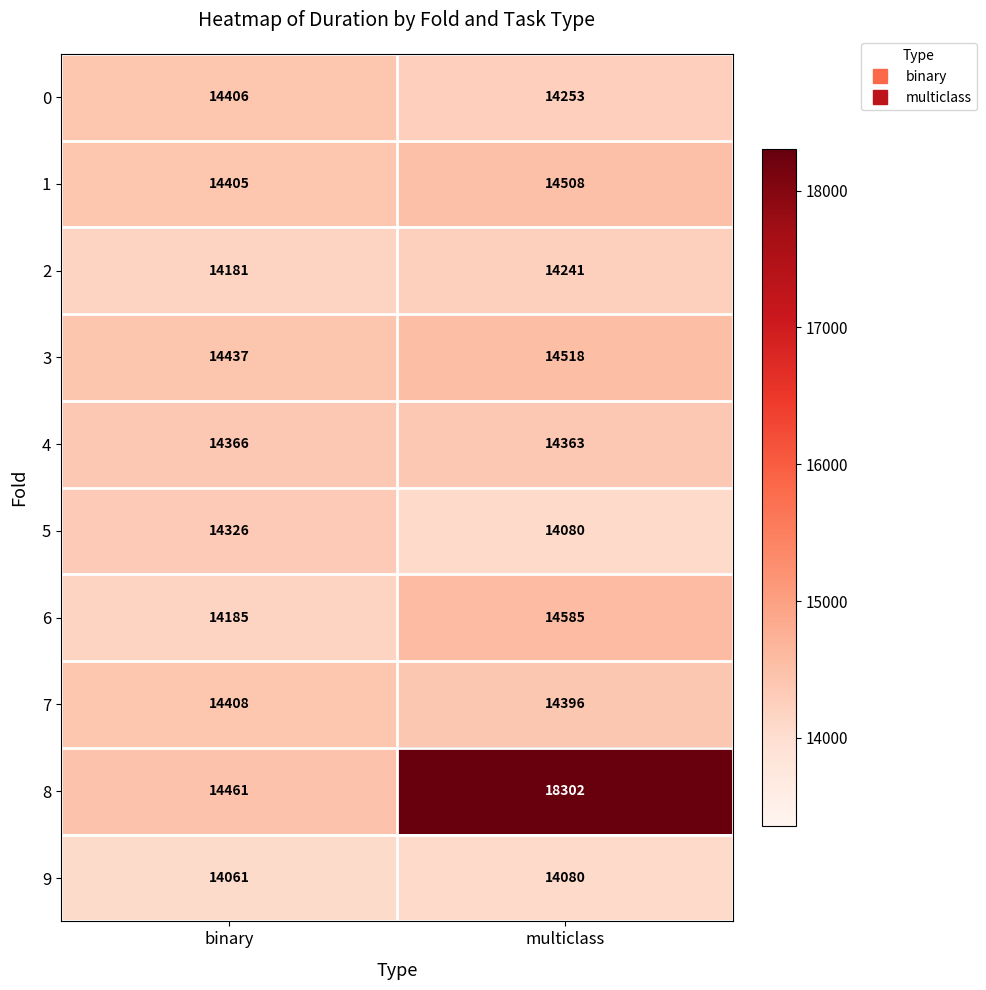

How many series are shown in this chart?

10